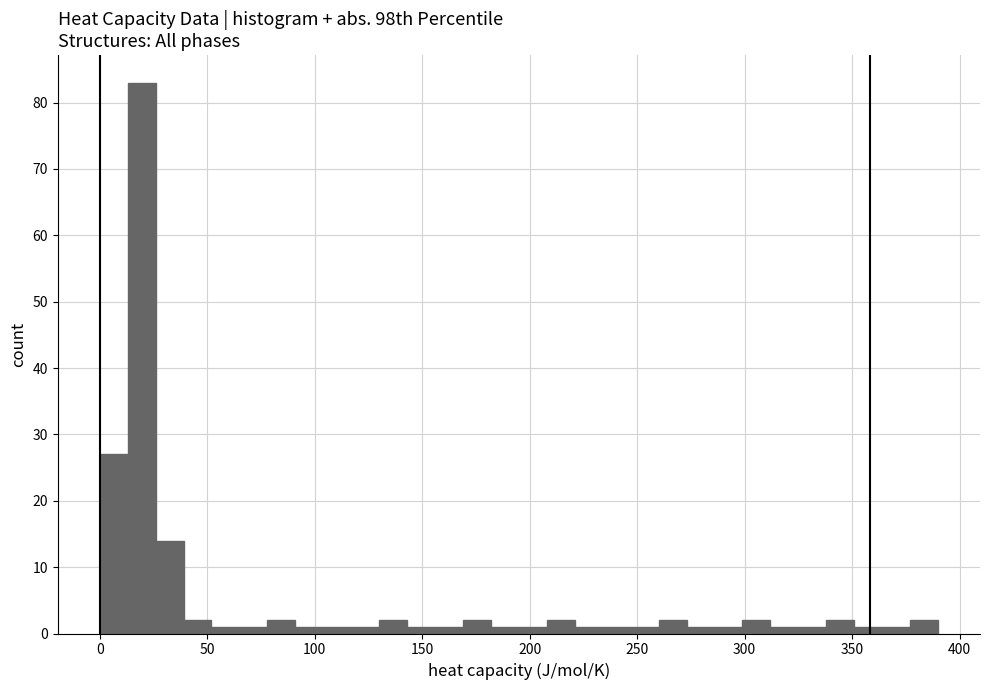

Read against the x-axis, roughly where is the centre of the tallest bar?

20